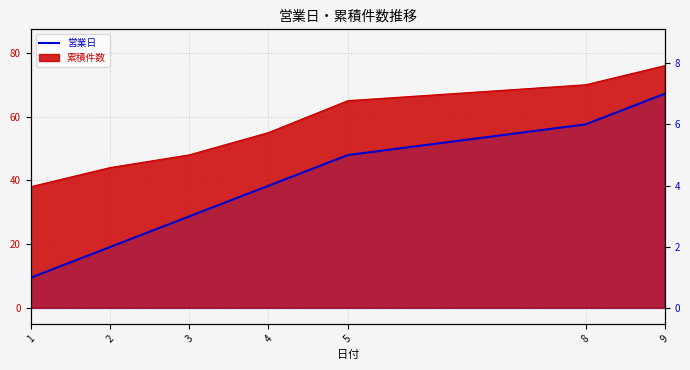

Which category has the highest value across all series?

9